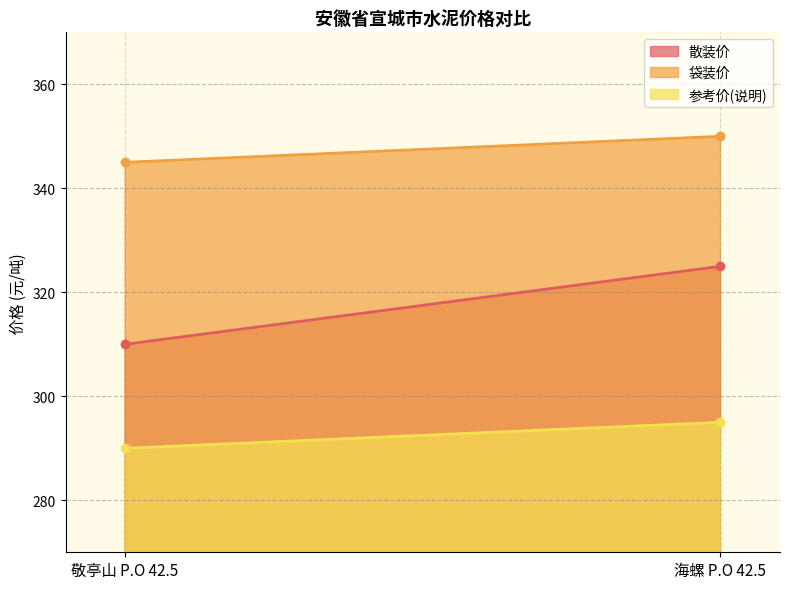

What is the approximate value of 散装价 at 敬亭山 P.O 42.5?

310